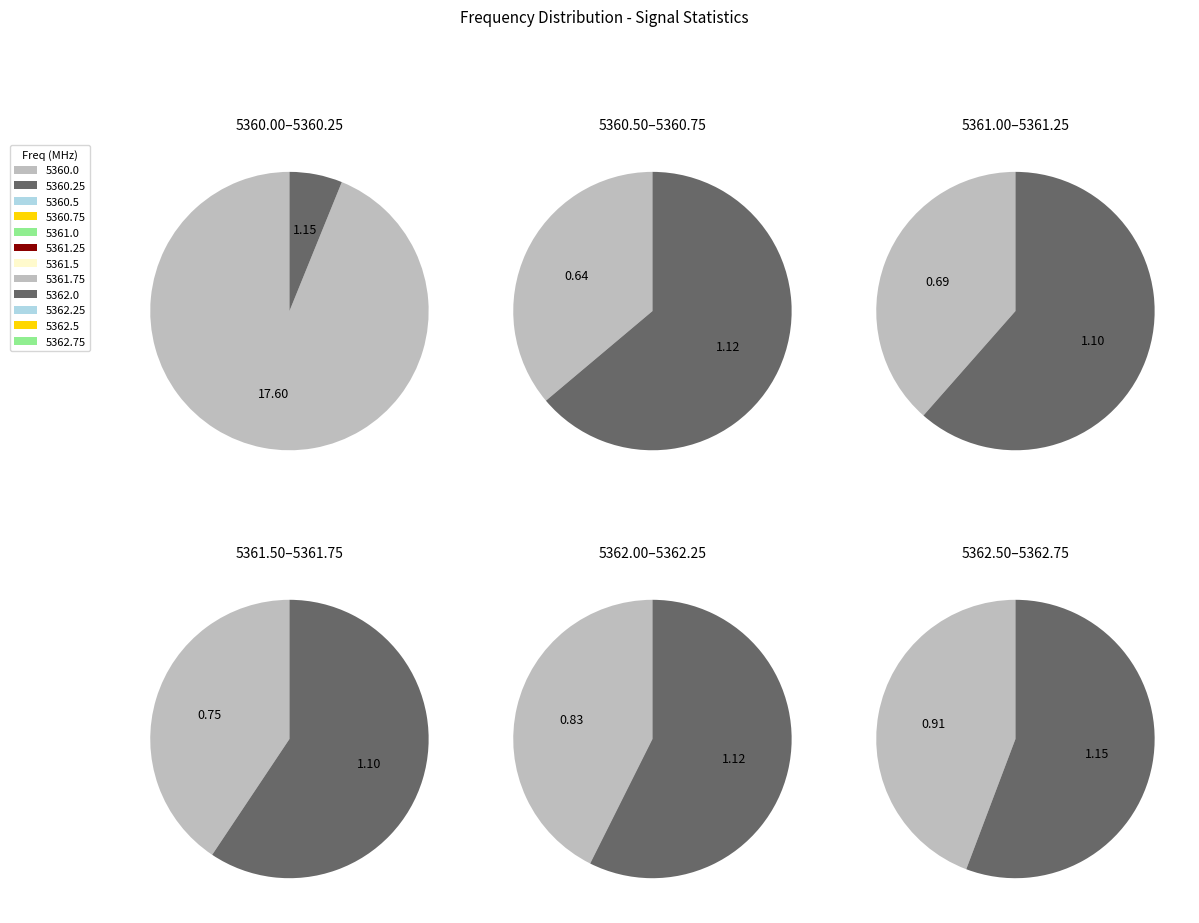

How many slices are in this pie chart?

12